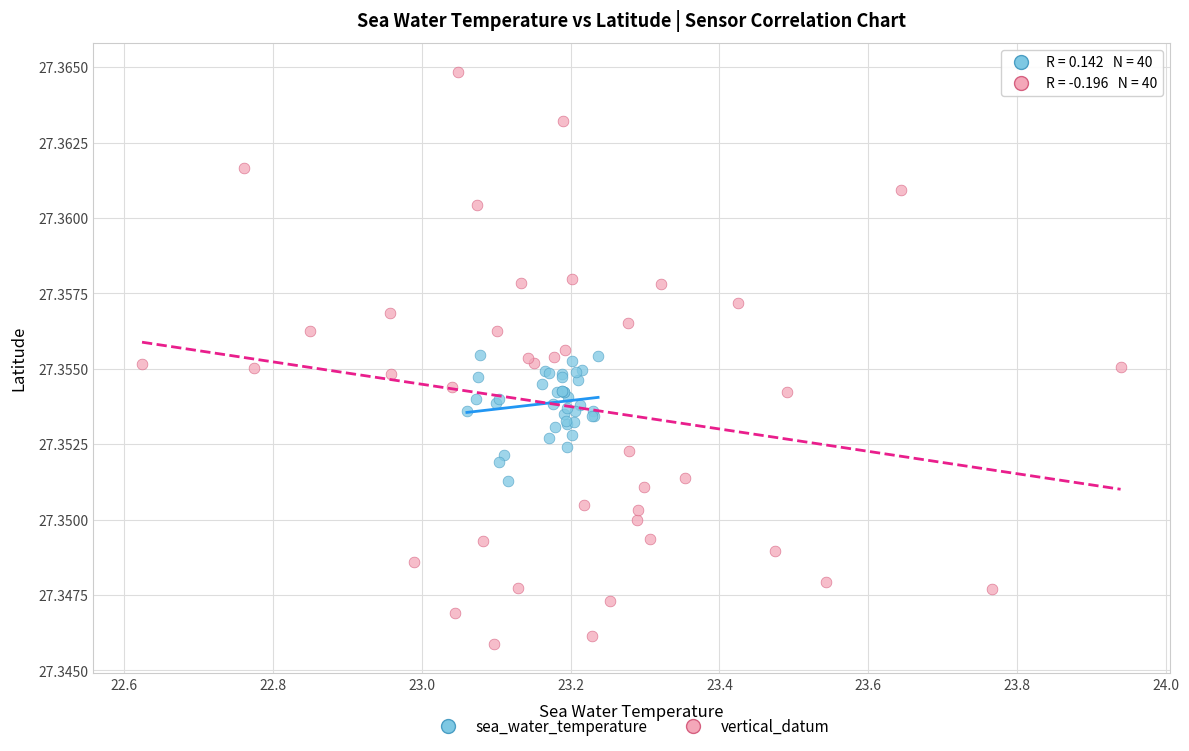

Which series has the widest spread of Y values?

vertical_datum